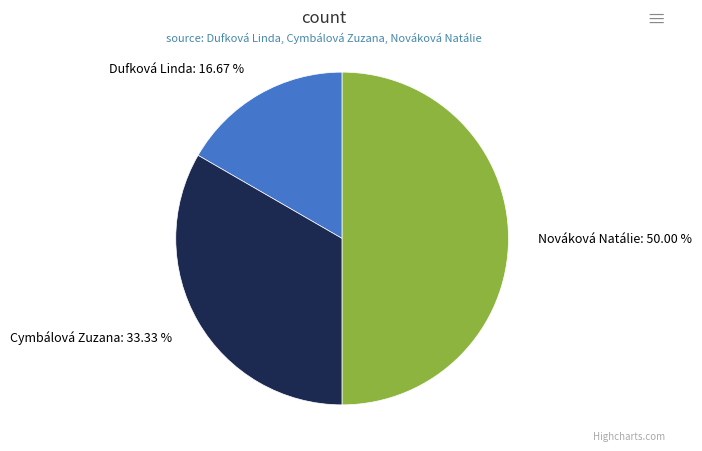

Count the number of slices in the pie.

3